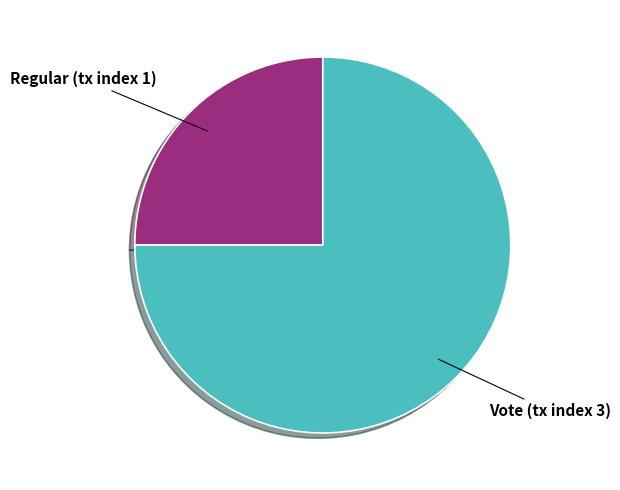

Is there a majority slice in this chart?

Yes